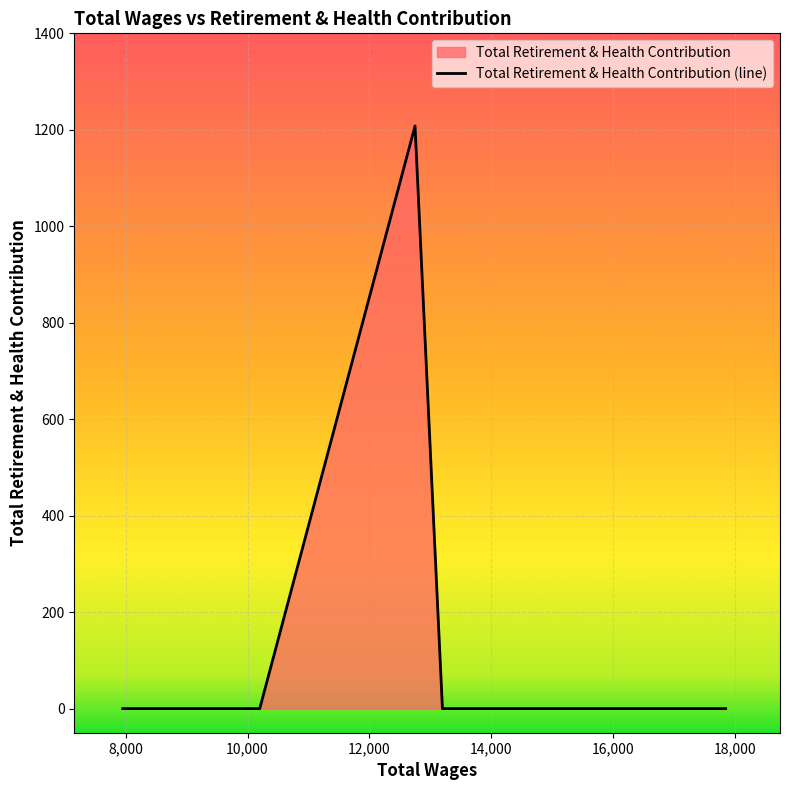

What is the sum of all values?

1208